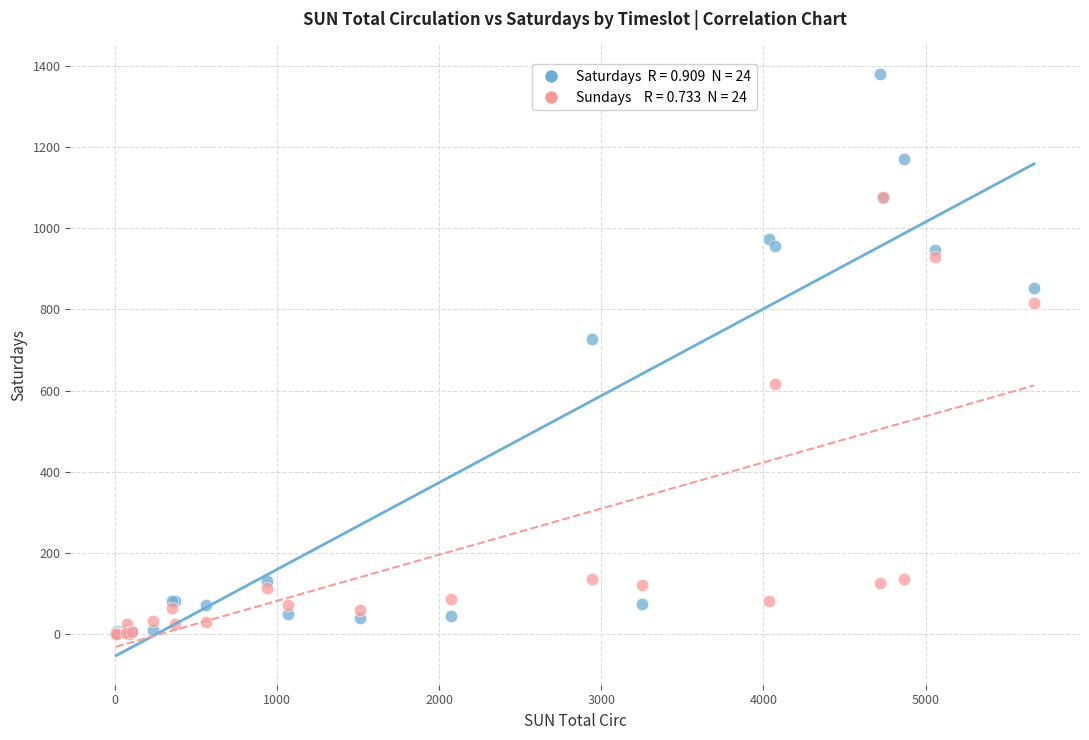

Across all series, what Y value is closest to 691?

727